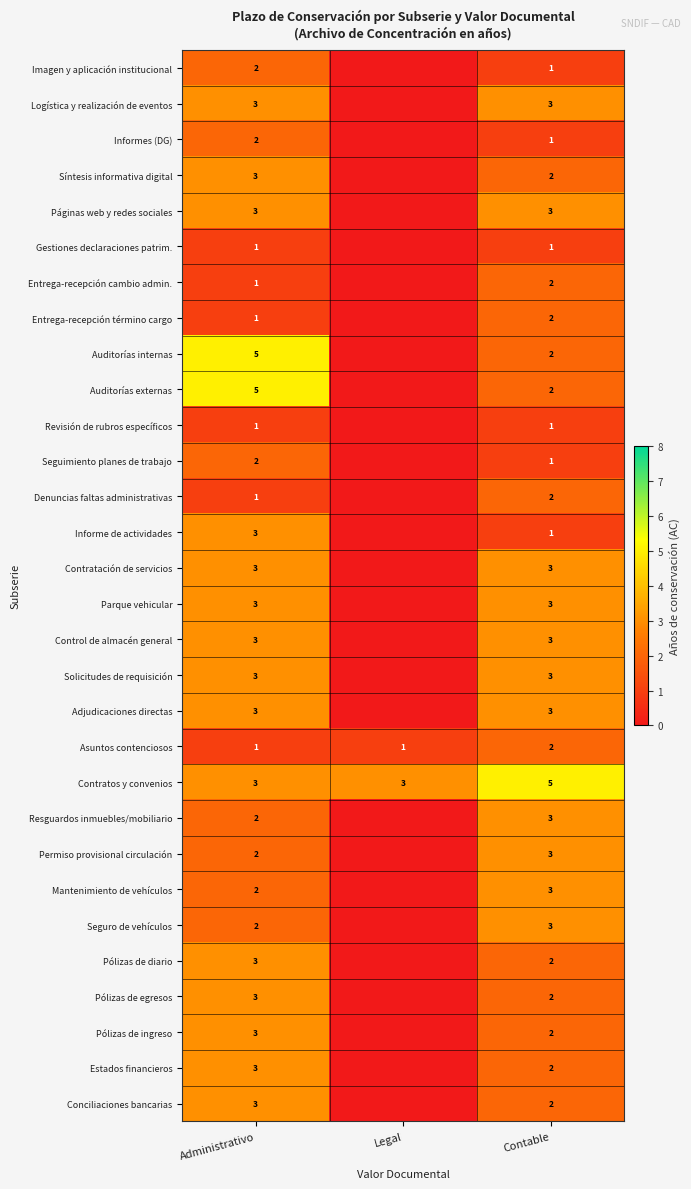

The Gestiones declaraciones patrim. series shows 1 at Administrativo. True or false?

True